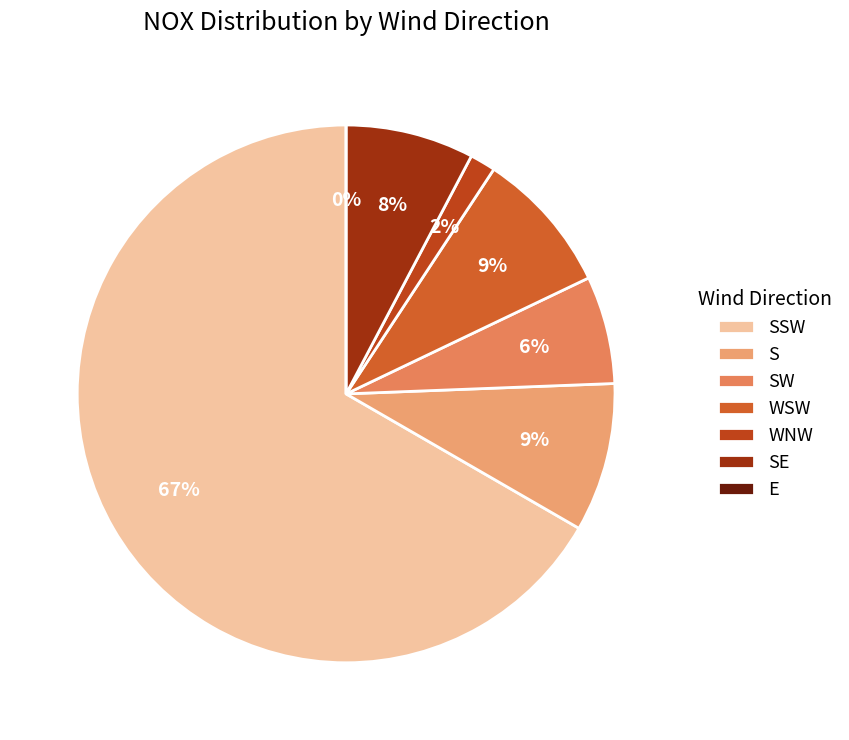

True or false: S accounts for 23% of the total.

False